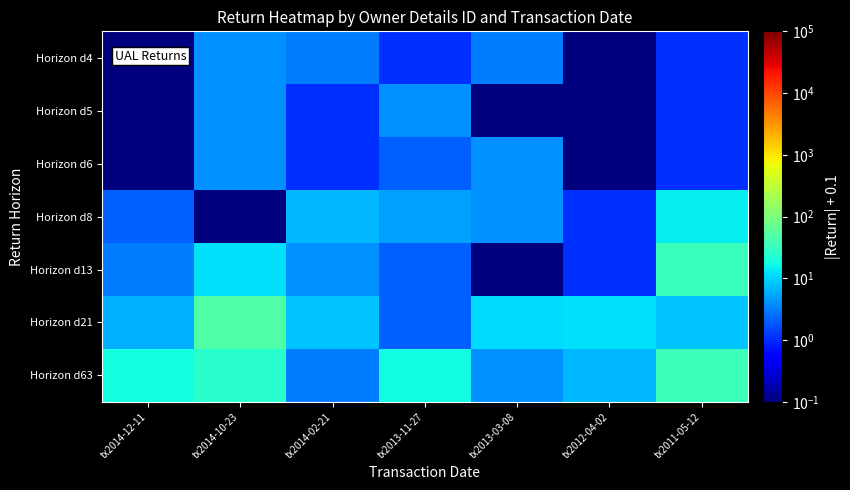

Which category has the highest value across all series?

tx2014-10-23